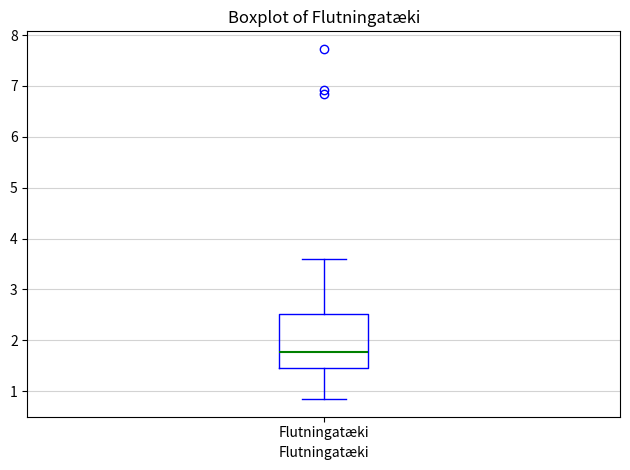

Read this box plot against the y-axis: the position of the median line, the range covered by the box, and the ends of both whiskers. The values are not printed on the chart, so give them approximately, as read against the axis.

median 1.8, box 1.4 to 2.5, whiskers 0.8 to 3.6